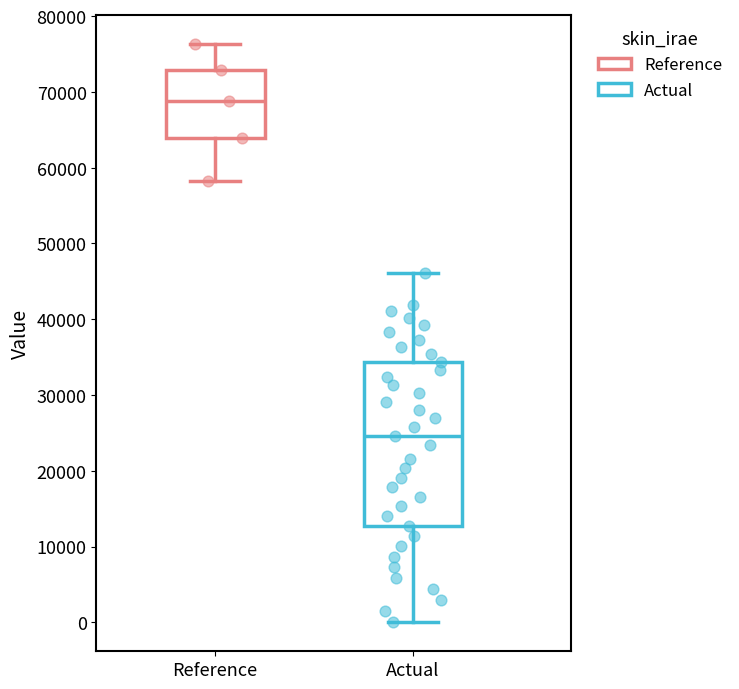

Which box's median line is the lowest?

Actual